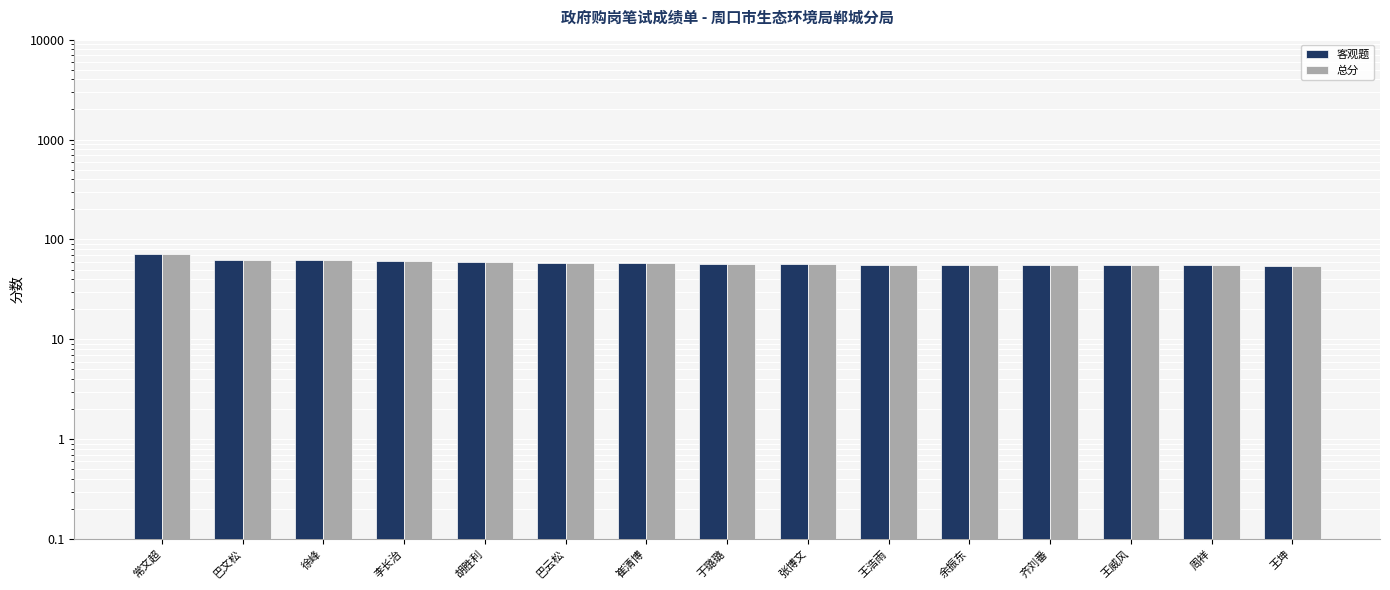

Which category has the lowest value in the 总分 series?

王坤